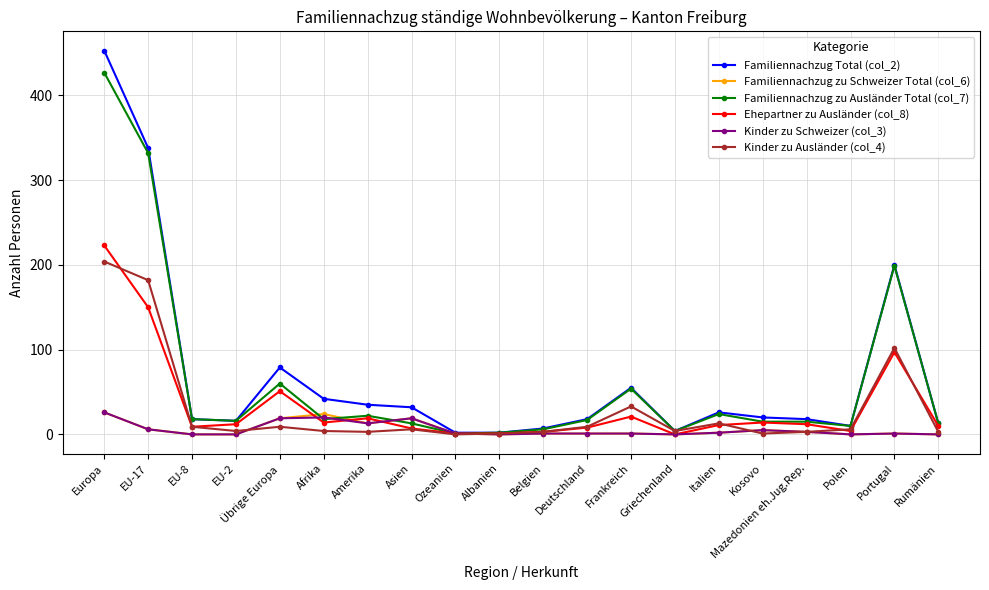

What is the label of the 18th point from the right?

EU-8